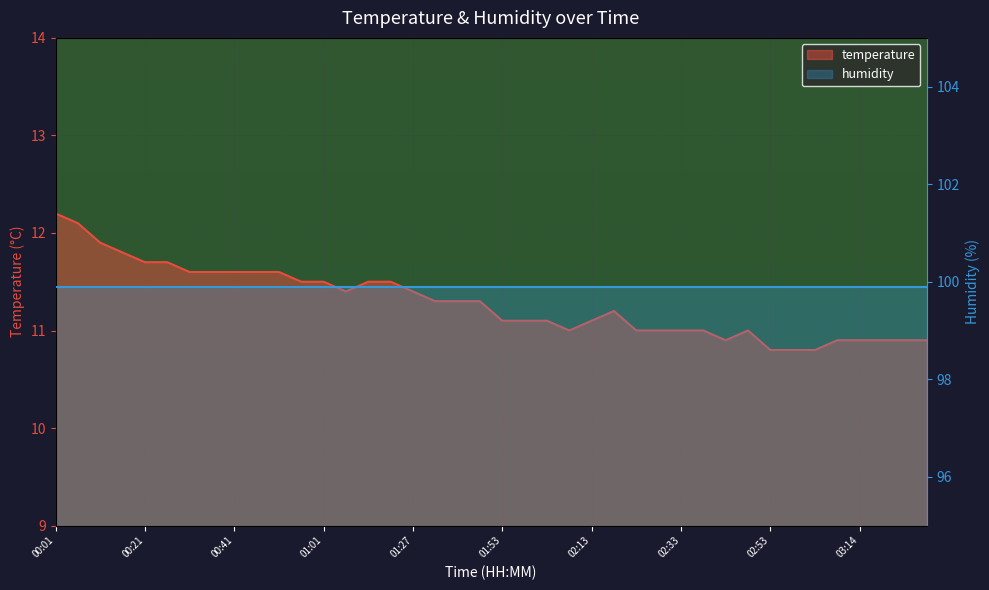

What is the average value?

11.3